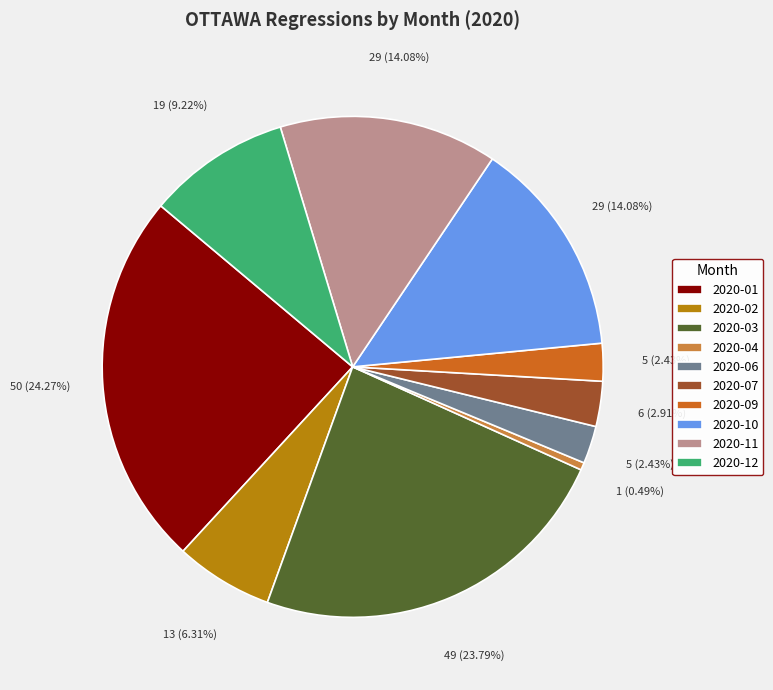

Does 2020-02 account for over 50% of the chart?

No